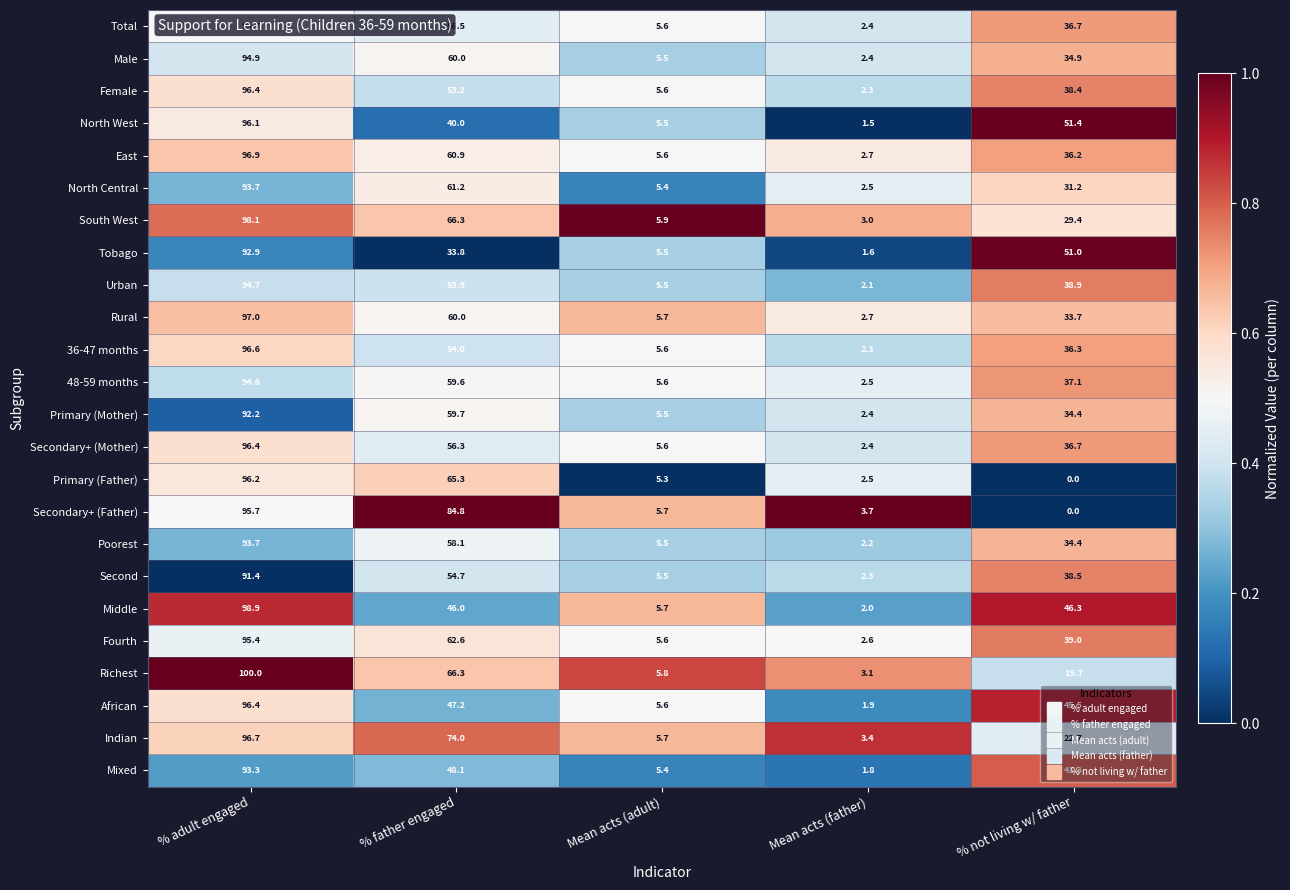

What is the greatest value displayed?

100.0